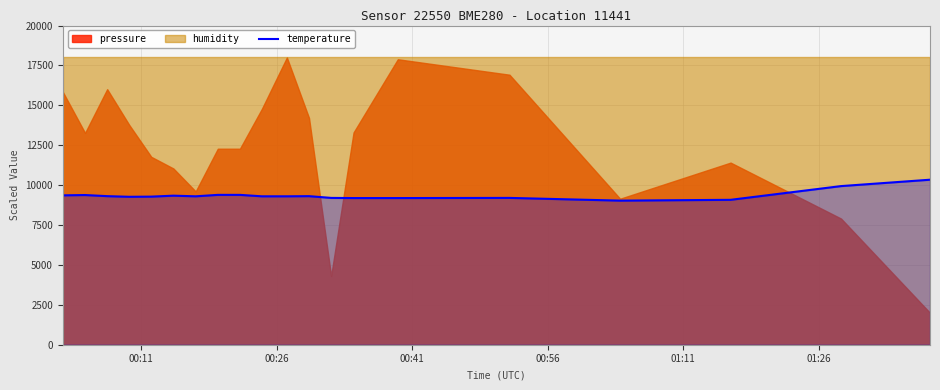

The value at 15 is 5080. True or false?

False